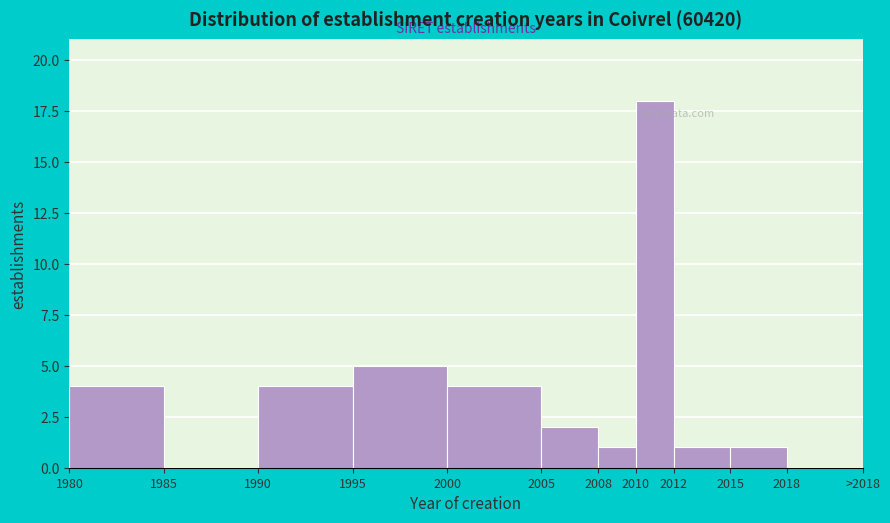

Reading right to left, list all the values displayed in this chart.

2018=0	2015=1	2012=1	2010=18	2008=1	2005=2	2000=4	1995=5	1990=4	1985=0	1980=4